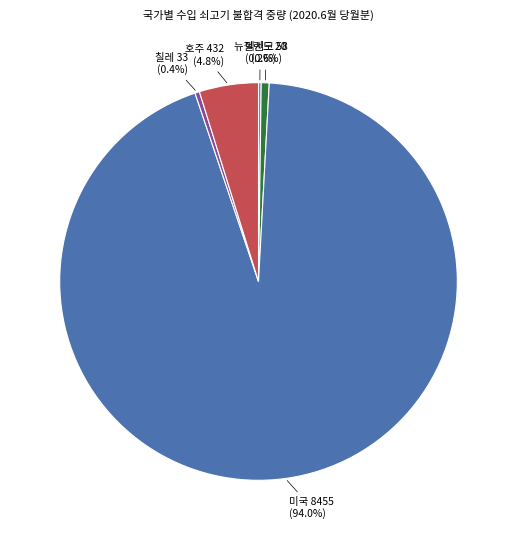

The 멕시코 slice represents 10% of the pie. True or false?

False